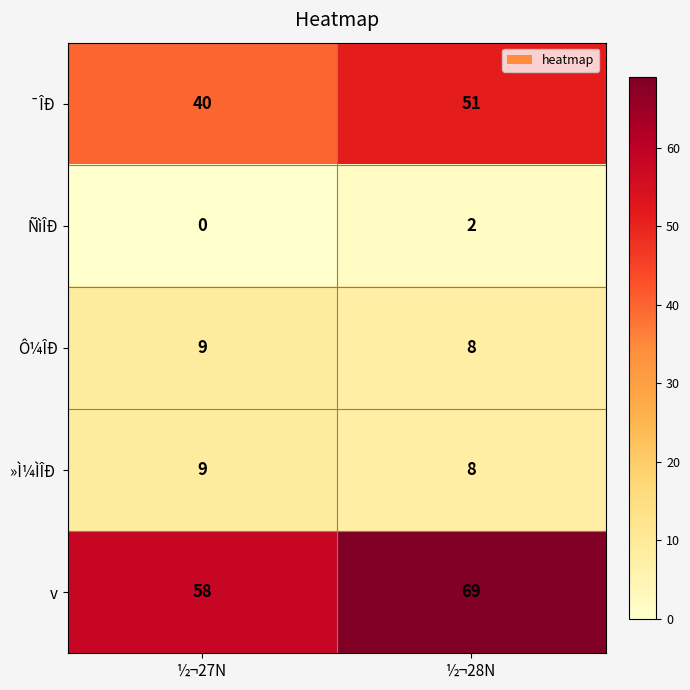

What value does the v series have at ½¬28N, to the nearest 10?

70